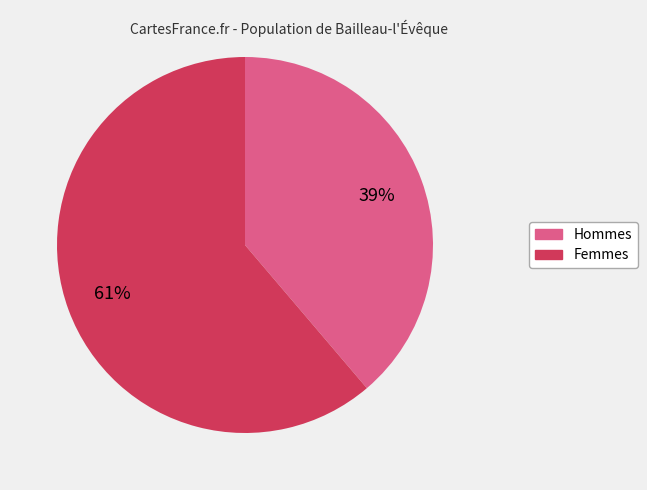

What percentage is the Hommes slice, to the nearest percent?

39%